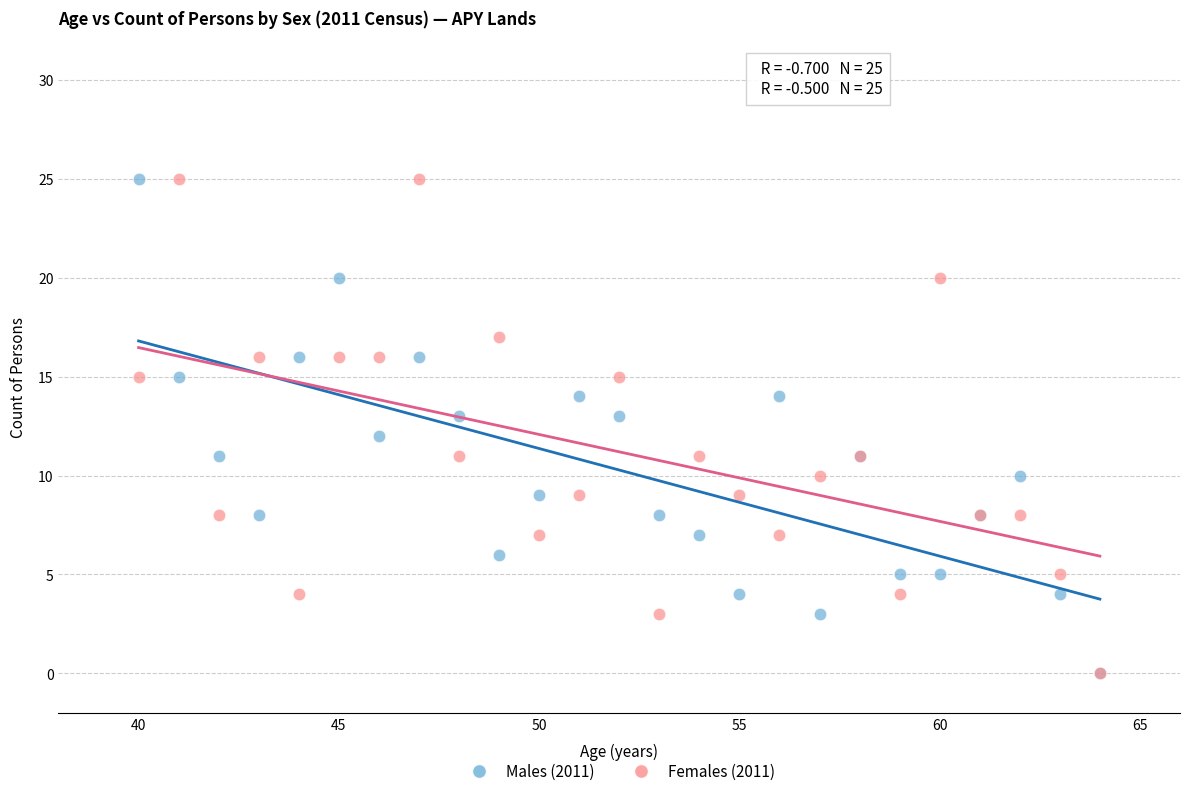

What are all the series names shown in the legend?

Males (2011), Females (2011)